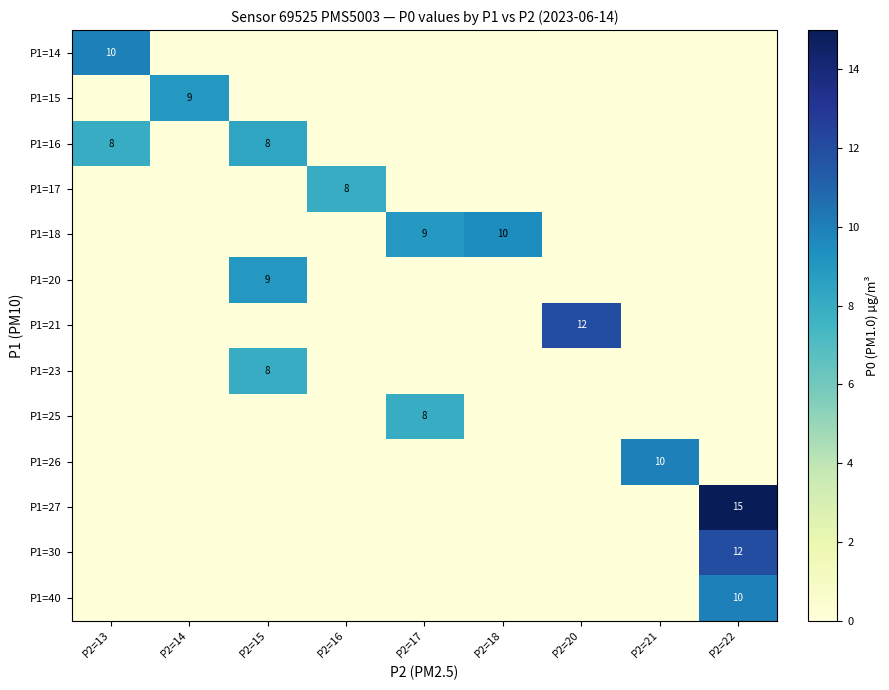

The value of P1=30 at P2=22 is 20. True or false?

False